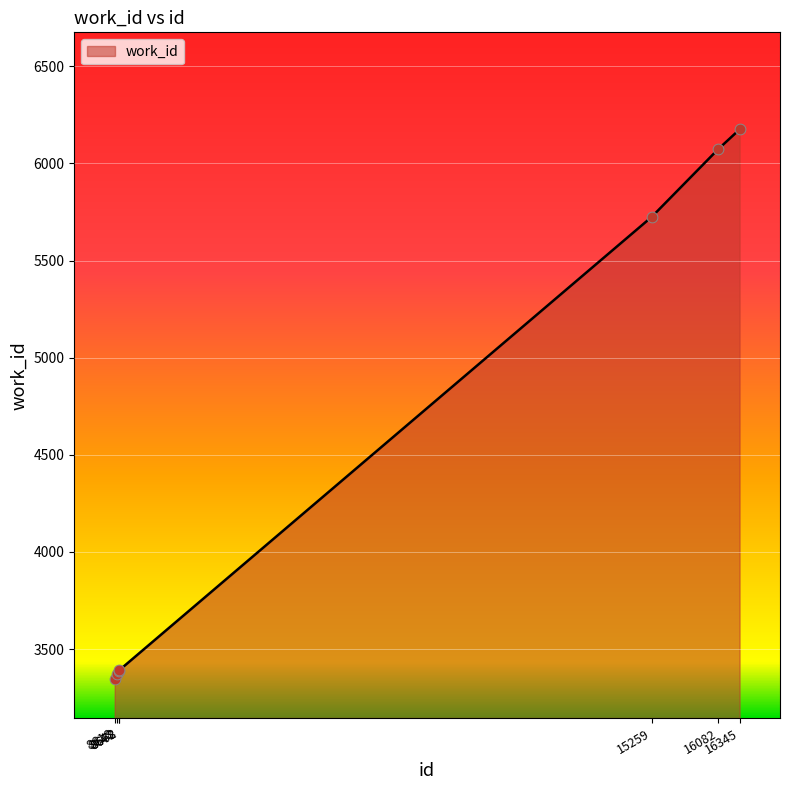

Approximately how many times larger is the value at 8618 compared to 16082?

0.6